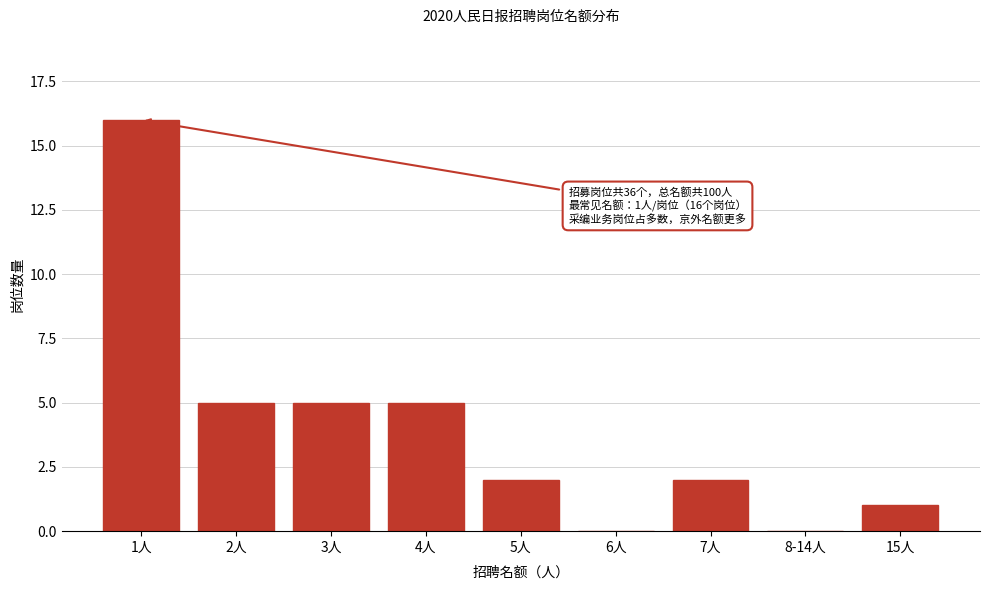

Reading right to left, extract all data points from this chart.

15人=1	8-14人=0	7人=2	6人=0	5人=2	4人=5	3人=5	2人=5	1人=16